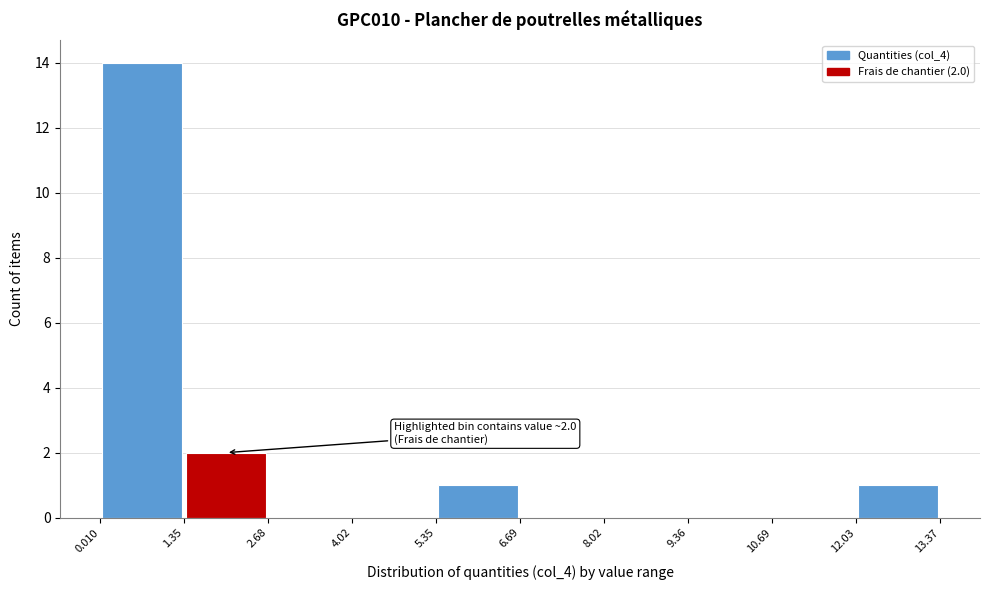

Which range on the x-axis has the tallest bar?

0.010 to 1.35